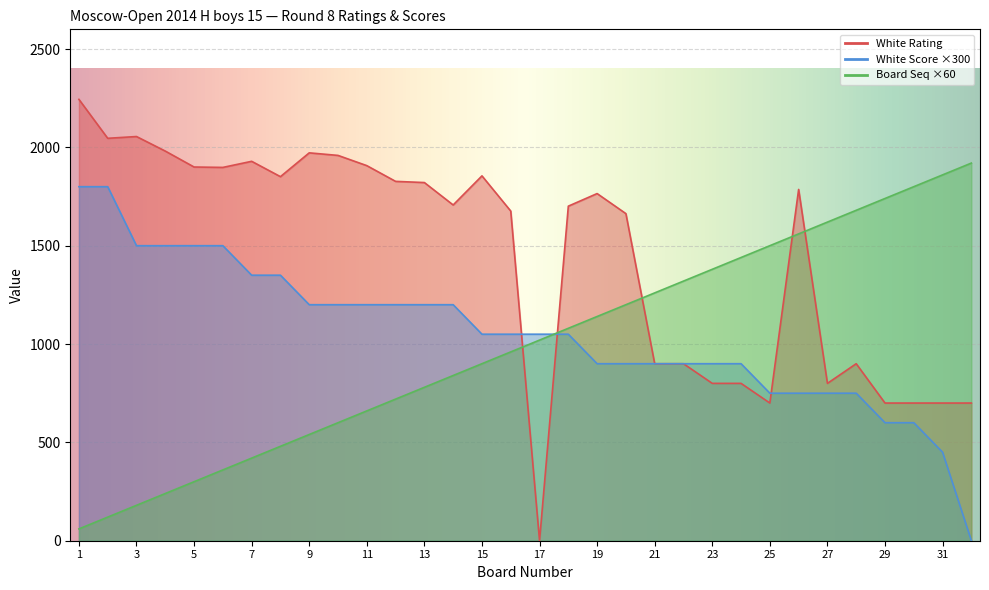

Which series has the widest spread of values?

White Rating